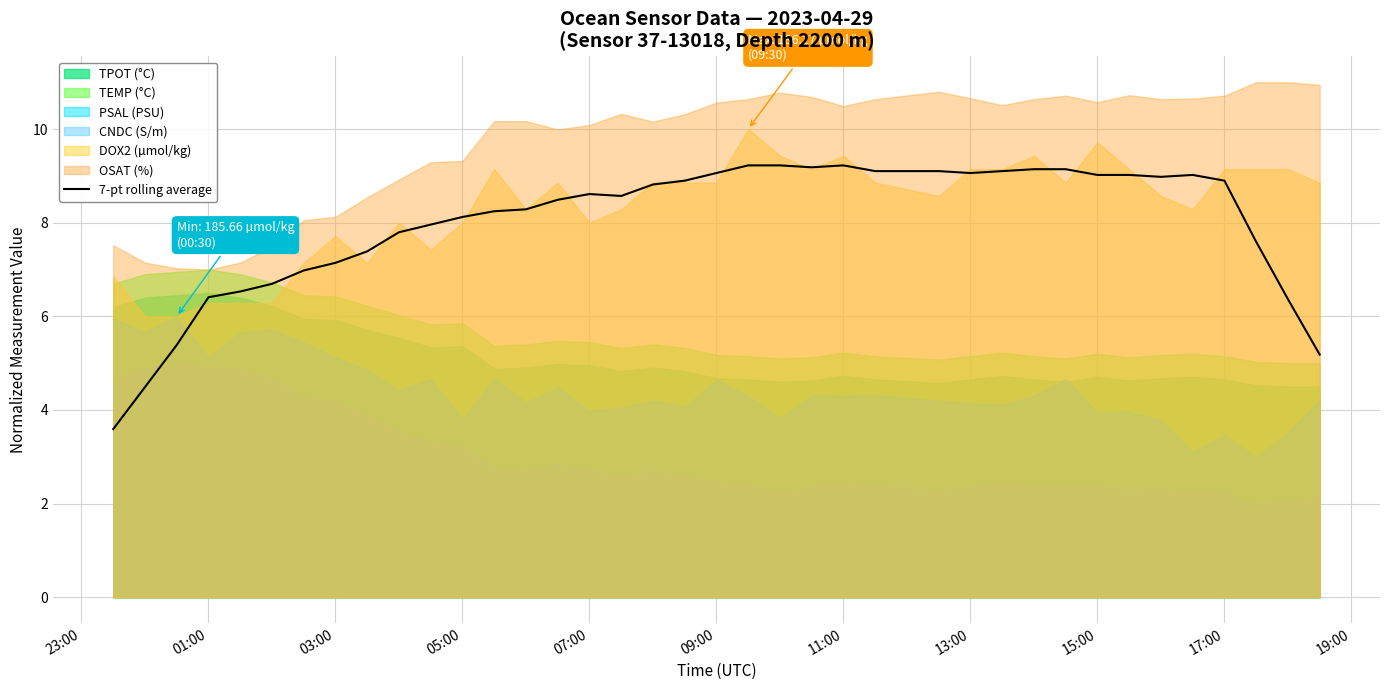

How many lines are shown in the chart?

1